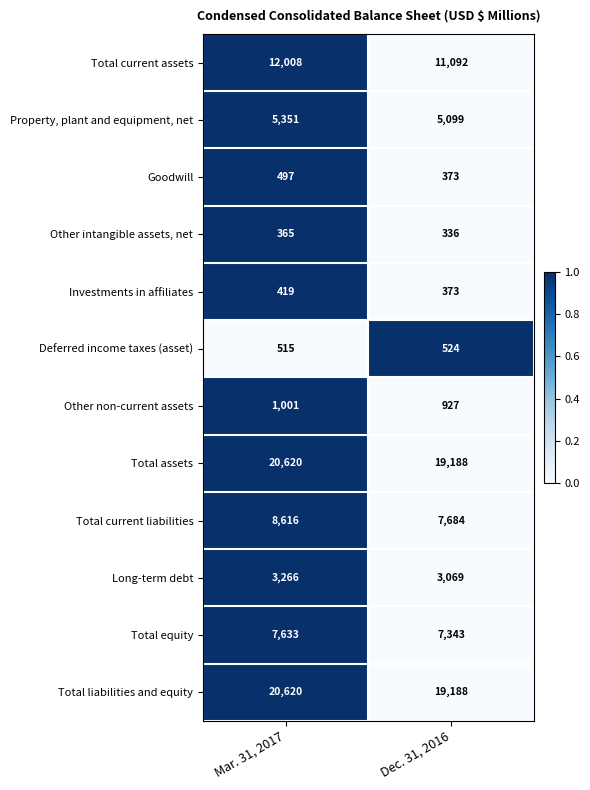

Reading left to right, transcribe all the data shown in this chart.

Total current assets: 12008	11092
Property, plant and equipment, net: 5351	5099
Goodwill: 497	373
Other intangible assets, net: 365	336
Investments in affiliates: 419	373
Deferred income taxes (asset): 515	524
Other non-current assets: 1001	927
Total assets: 20620	19188
Total current liabilities: 8616	7684
Long-term debt: 3266	3069
Total equity: 7633	7343
Total liabilities and equity: 20620	19188